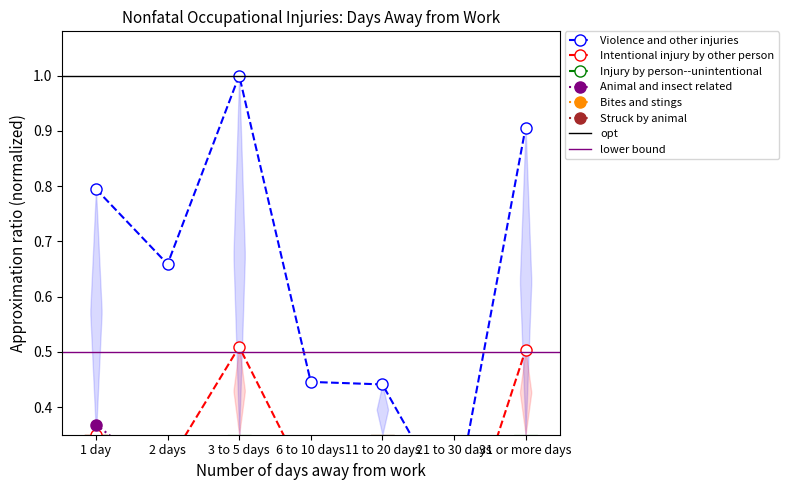

List the labels in order of Struck by animal value, smallest first.

21 to 30 days, 11 to 20 days, 6 to 10 days, 2 days, 3 to 5 days, 31 or more days, 1 day